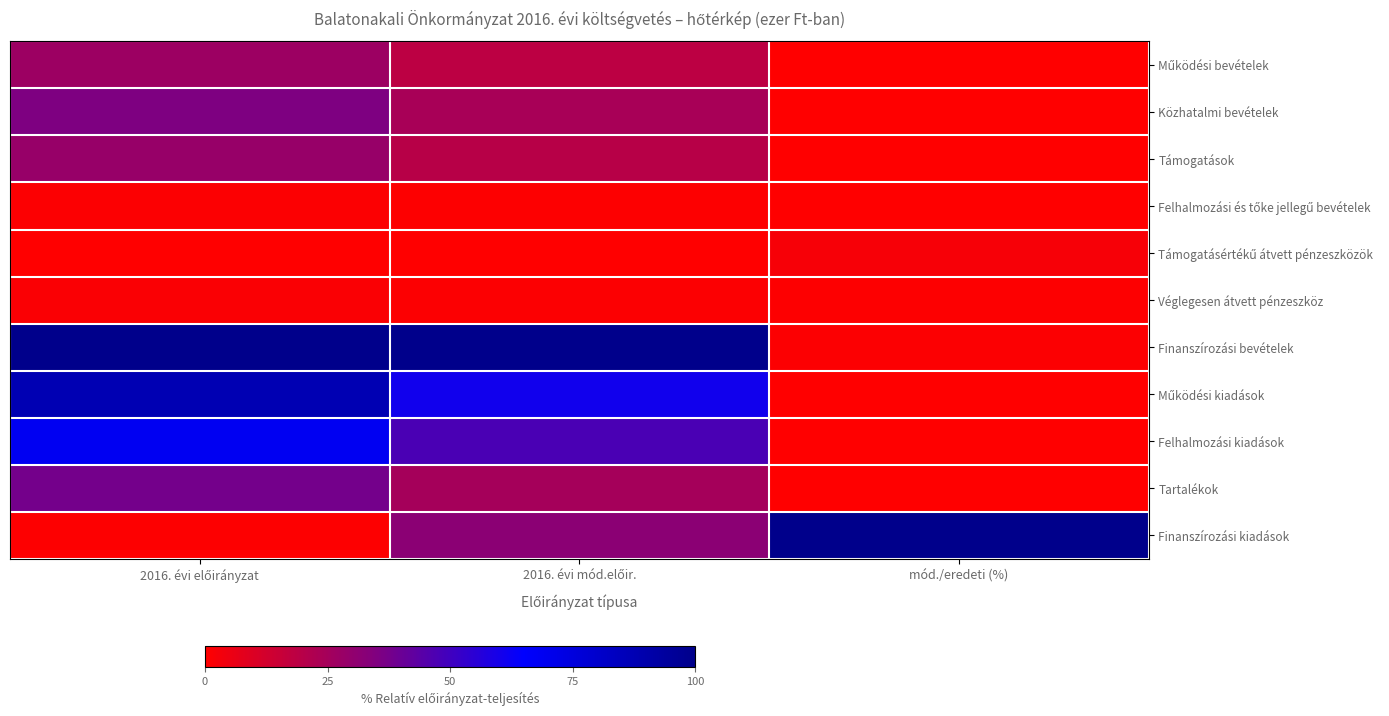

Which series has the largest range (max minus min)?

Finanszírozási kiadások